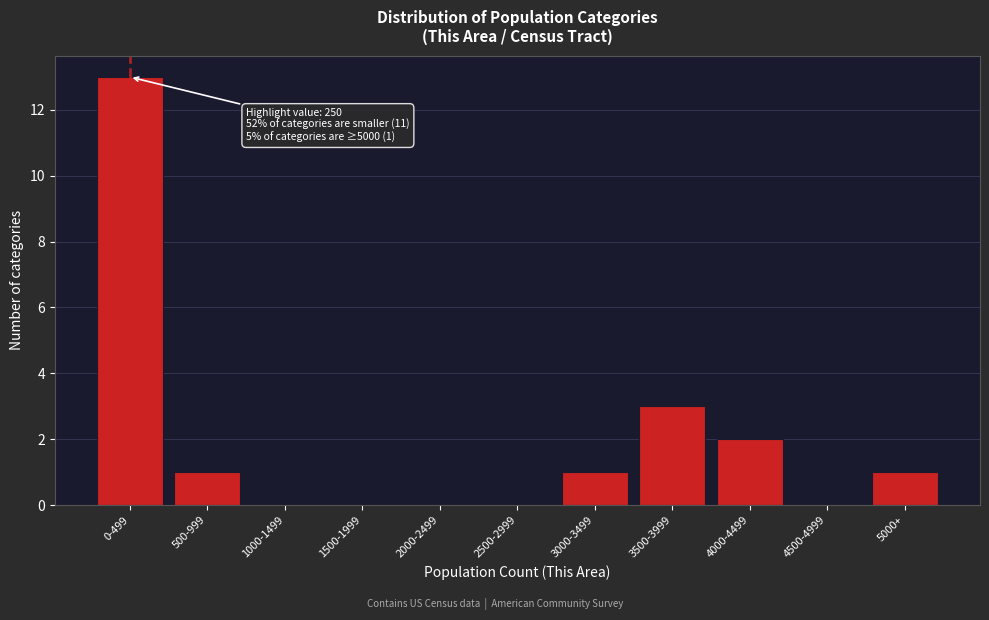

Reading right to left, list all the values displayed in this chart.

5000+=1	4500-4999=0	4000-4499=2	3500-3999=3	3000-3499=1	2500-2999=0	2000-2499=0	1500-1999=0	1000-1499=0	500-999=1	0-499=13